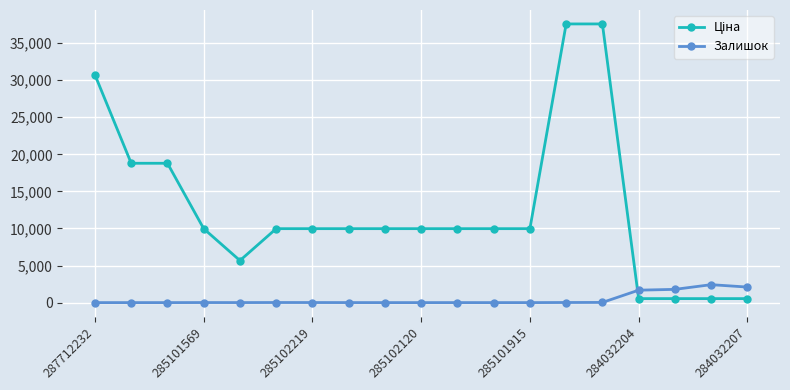

What is the greatest value displayed?

37593.6